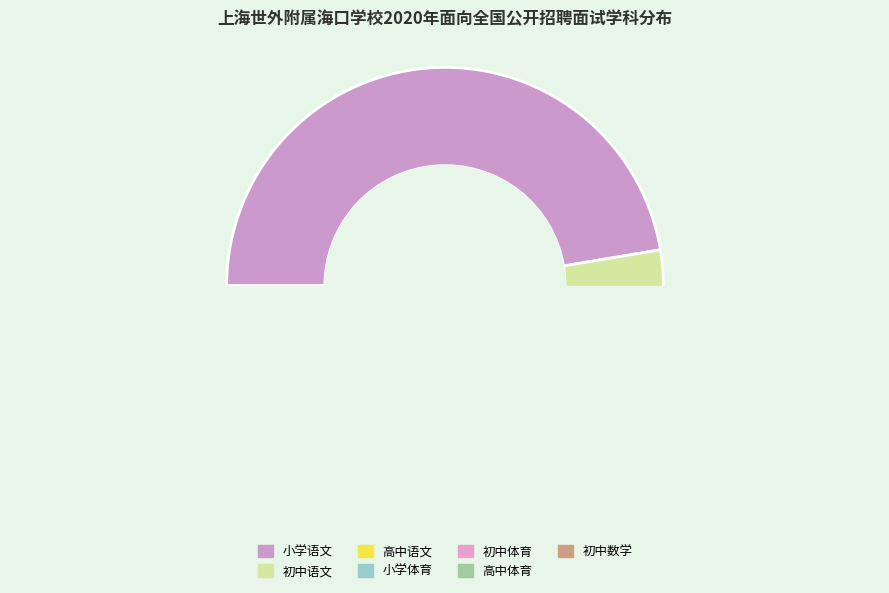

Count the number of slices in the pie.

7